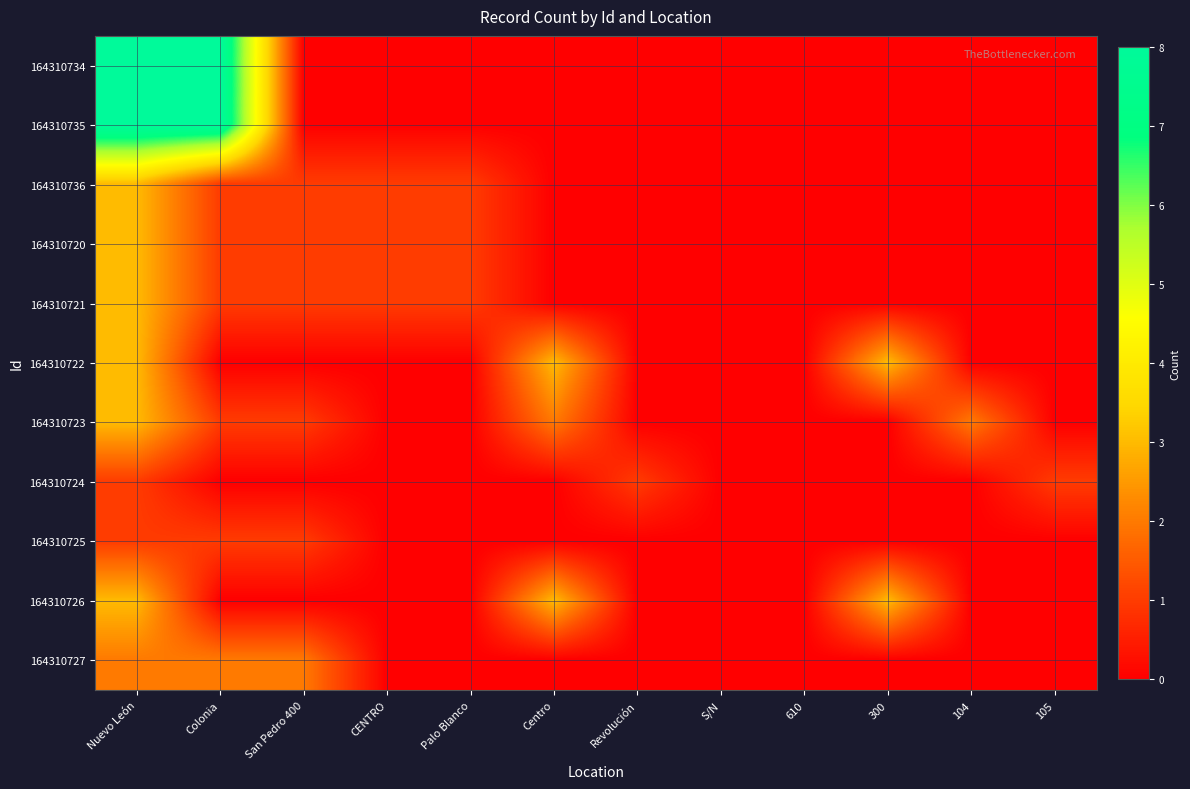

Reading left to right, list all the values displayed in this chart.

164310734: Nuevo León=8	Colonia=8	San Pedro 400=0	CENTRO=0	Palo Blanco=0	Centro=0	Revolución=0	S/N=0	610=0	300=0	104=0	105=0
164310735: Nuevo León=8	Colonia=8	San Pedro 400=0	CENTRO=0	Palo Blanco=0	Centro=0	Revolución=0	S/N=0	610=0	300=0	104=0	105=0
164310736: Nuevo León=3	Colonia=1	San Pedro 400=1	CENTRO=1	Palo Blanco=1	Centro=0	Revolución=0	S/N=0	610=0	300=0	104=0	105=0
164310720: Nuevo León=3	Colonia=1	San Pedro 400=1	CENTRO=1	Palo Blanco=1	Centro=0	Revolución=0	S/N=0	610=0	300=0	104=0	105=0
164310721: Nuevo León=3	Colonia=1	San Pedro 400=1	CENTRO=1	Palo Blanco=1	Centro=0	Revolución=0	S/N=0	610=0	300=0	104=0	105=0
164310722: Nuevo León=3	Colonia=0	San Pedro 400=0	CENTRO=0	Palo Blanco=0	Centro=3	Revolución=0	S/N=0	610=0	300=3	104=0	105=0
164310723: Nuevo León=3	Colonia=1	San Pedro 400=1	CENTRO=0	Palo Blanco=0	Centro=2	Revolución=0	S/N=0	610=0	300=0	104=2	105=0
164310724: Nuevo León=1	Colonia=0	San Pedro 400=0	CENTRO=0	Palo Blanco=0	Centro=0	Revolución=1	S/N=0	610=0	300=0	104=0	105=1
164310725: Nuevo León=1	Colonia=1	San Pedro 400=1	CENTRO=0	Palo Blanco=0	Centro=0	Revolución=0	S/N=0	610=0	300=0	104=0	105=0
164310726: Nuevo León=3	Colonia=0	San Pedro 400=0	CENTRO=0	Palo Blanco=0	Centro=3	Revolución=0	S/N=0	610=0	300=3	104=0	105=0
164310727: Nuevo León=2	Colonia=2	San Pedro 400=2	CENTRO=0	Palo Blanco=0	Centro=0	Revolución=0	S/N=0	610=0	300=0	104=0	105=0